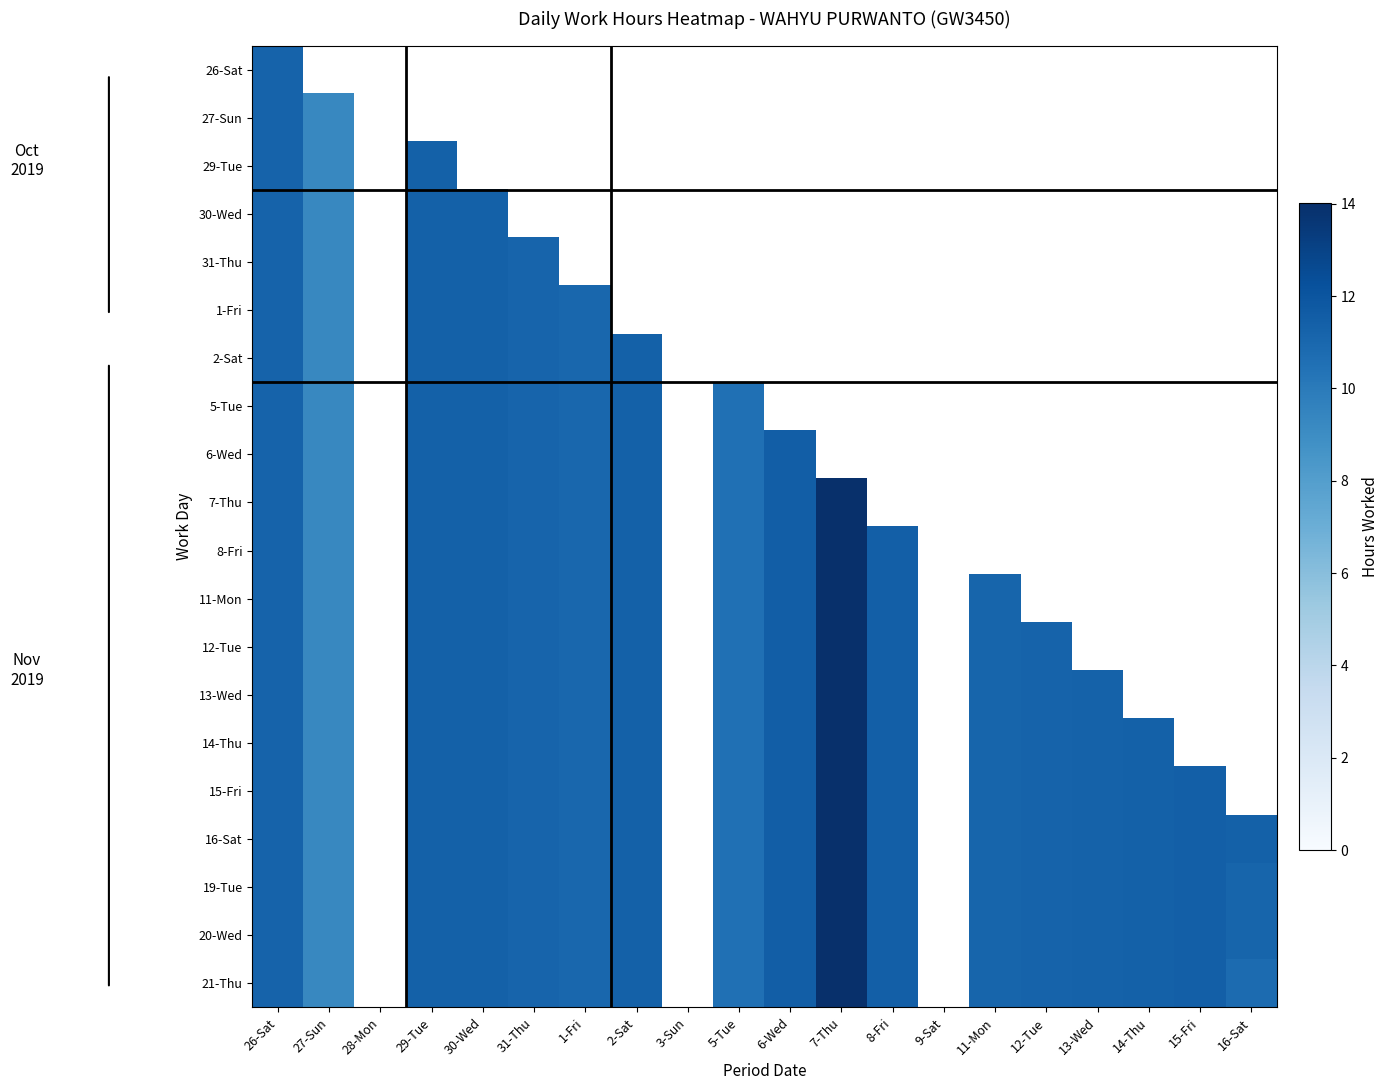

What is the minimum value shown in the chart?

9.3